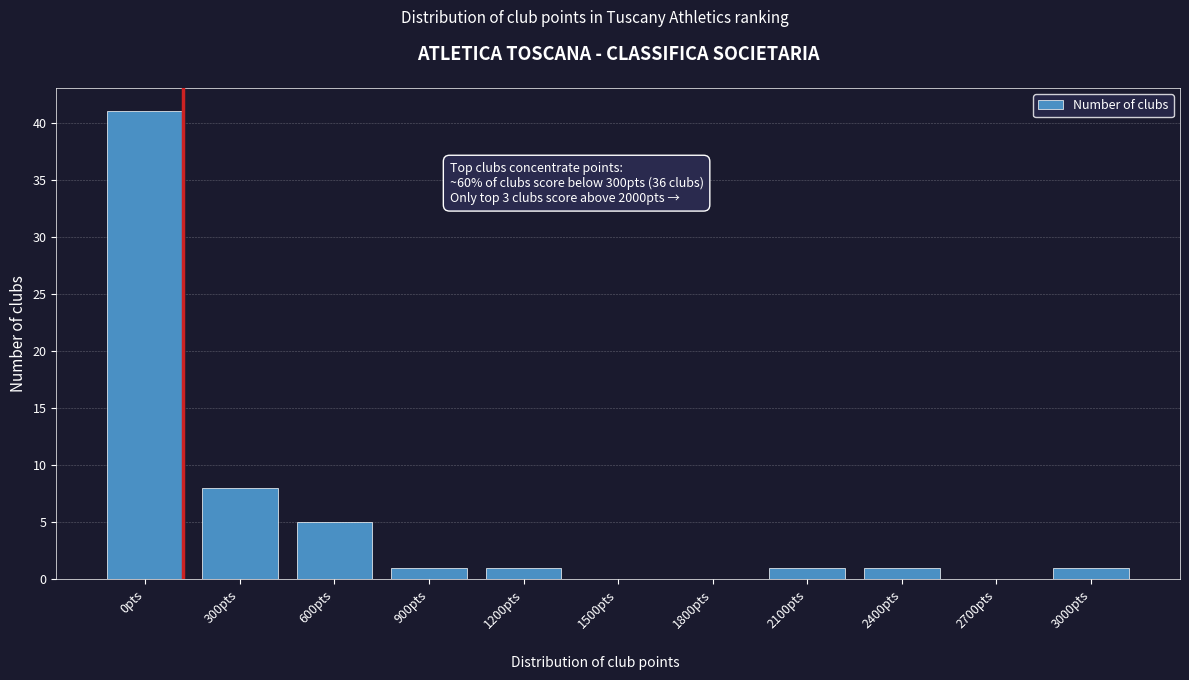

Reading left to right, list all the values displayed in this chart.

0pts=41	300pts=8	600pts=5	900pts=1	1200pts=1	1500pts=0	1800pts=0	2100pts=1	2400pts=1	2700pts=0	3000pts=1